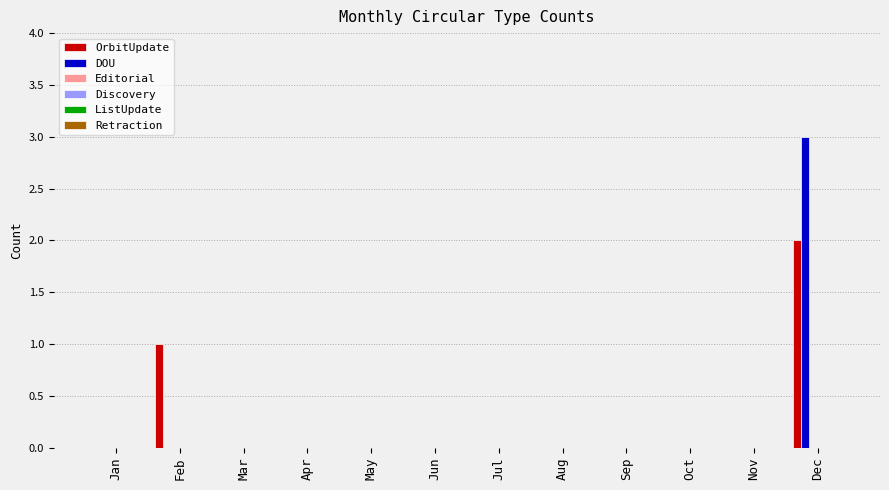

What is the greatest value displayed?

3